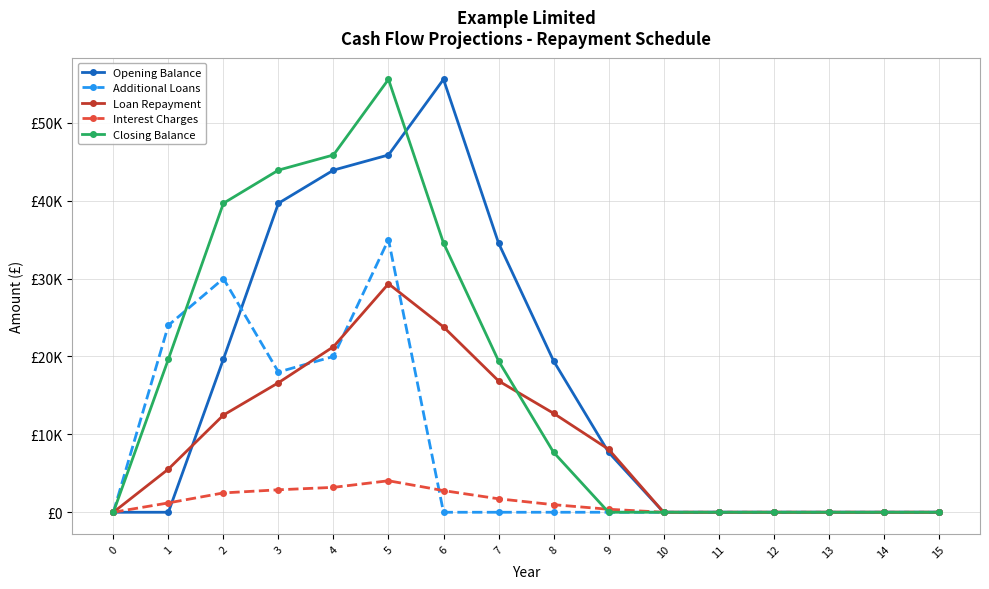

What are all the series names shown in the legend?

Opening Balance, Additional Loans, Loan Repayment, Interest Charges, Closing Balance